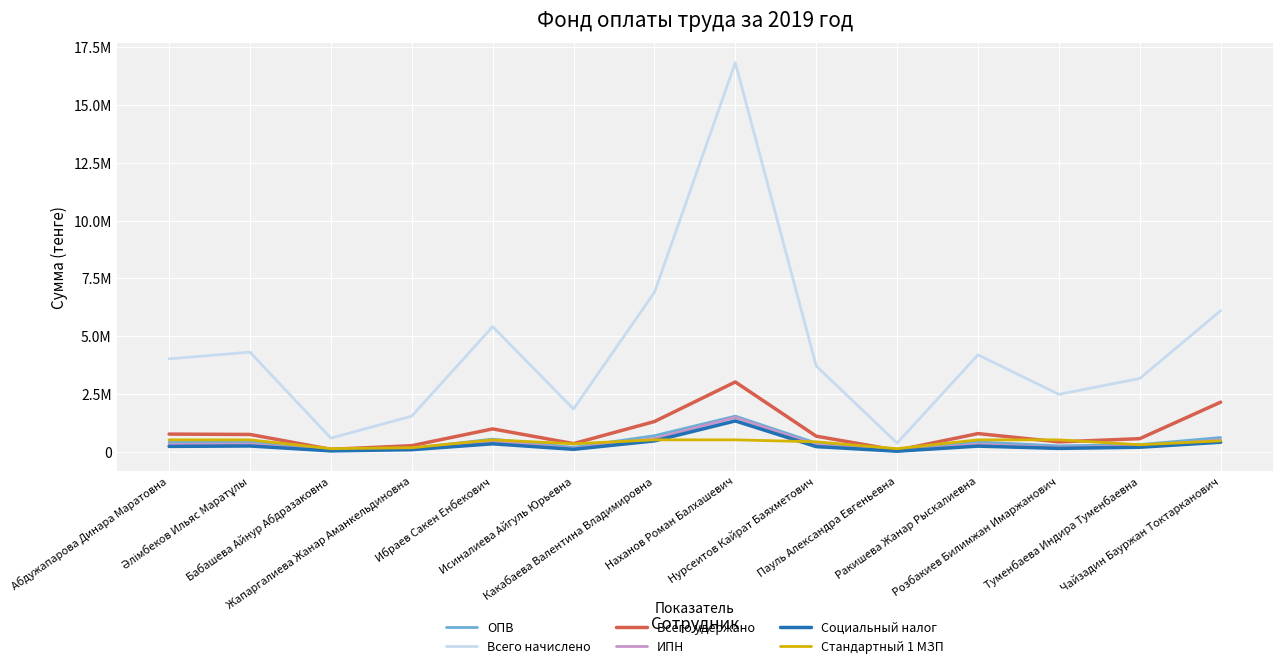

Is this an area chart (filled region under the line)?

No